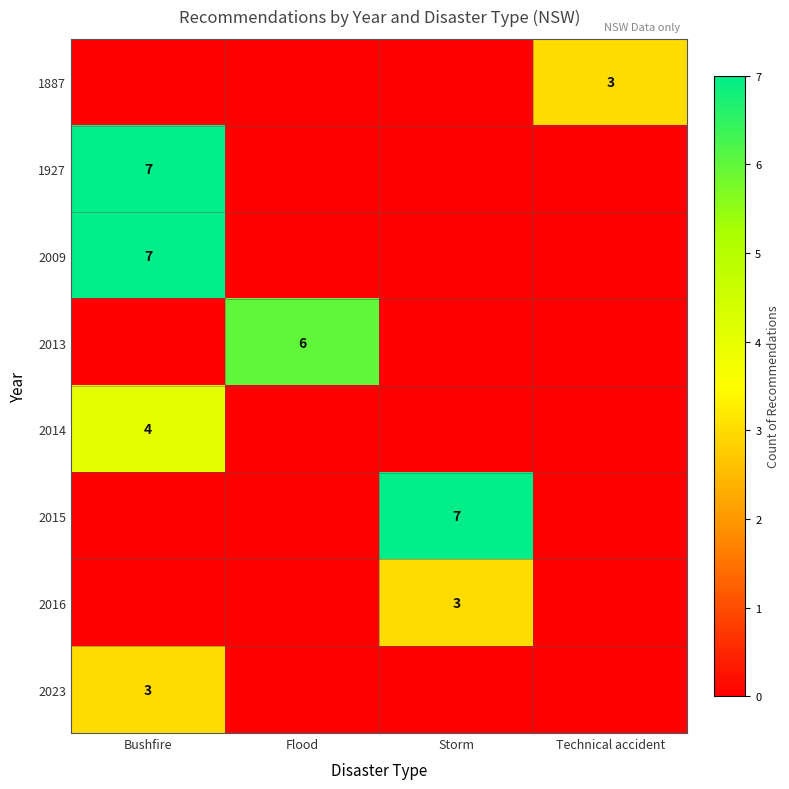

Is it true that 1887 equals 1 at Technical accident?

False